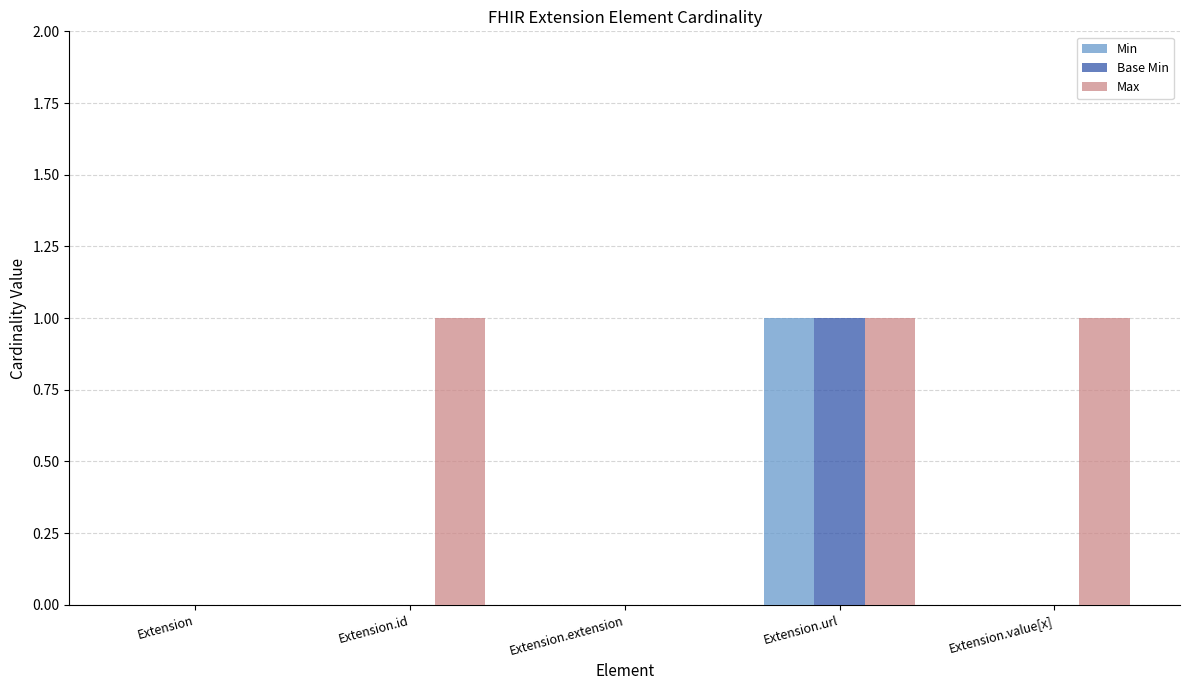

The Max series shows 2 at Extension.url. True or false?

False